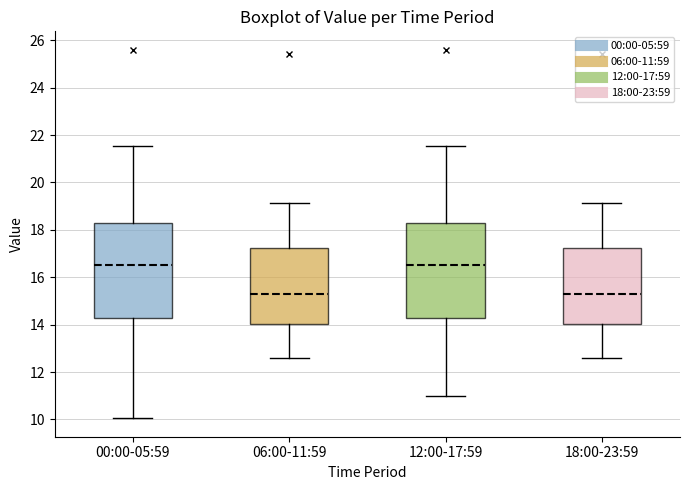

Reading left to right, transcribe this box plot: for each box, give where its median line is, the range the box spans, and where its two whiskers end, as read against the y-axis. The values are not printed on the chart, so give them approximately, as read against the axis.

00:00-05:59: median 16.6, box 14.4 to 18.4, whiskers 10.0 to 21.6
06:00-11:59: median 15.4, box 14.0 to 17.2, whiskers 12.6 to 19.2
12:00-17:59: median 16.6, box 14.4 to 18.4, whiskers 11.0 to 21.6
18:00-23:59: median 15.4, box 14.0 to 17.2, whiskers 12.6 to 19.2